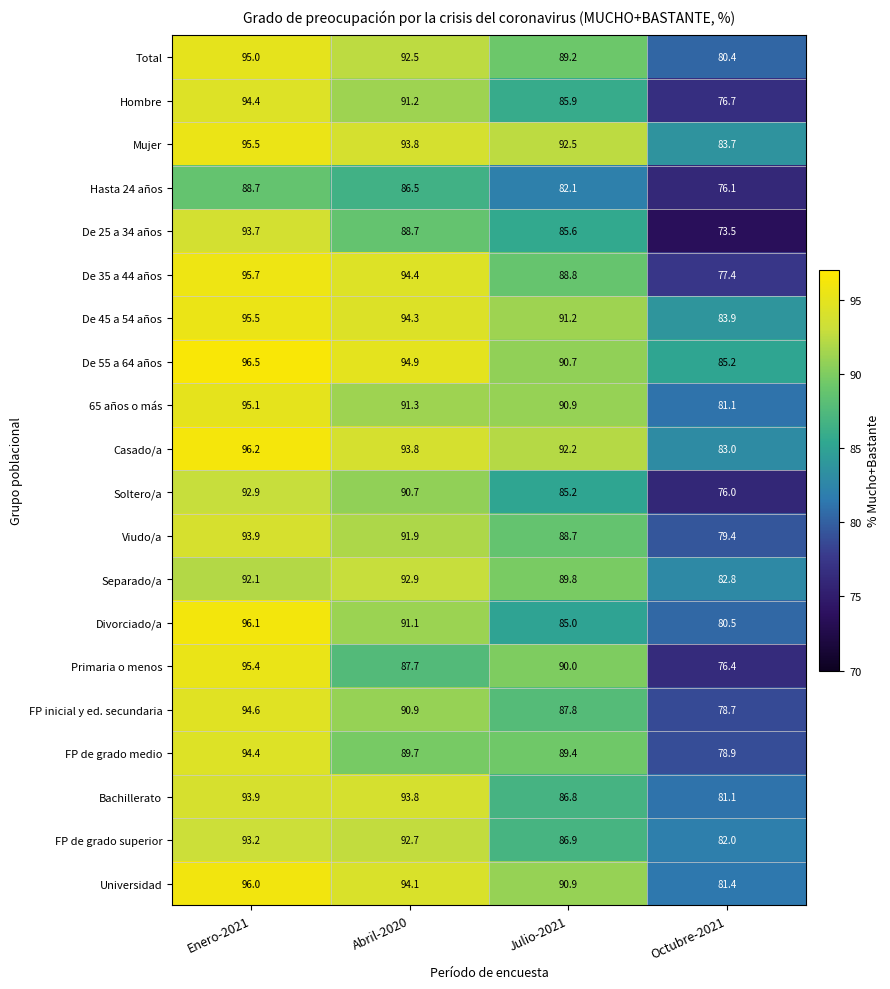

What is the sum of all Soltero/a values?

344.8